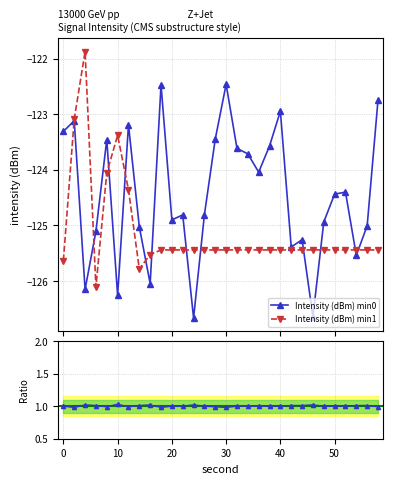

True or false: Intensity (dBm) min0 has more than 2 interior local peaks.

True